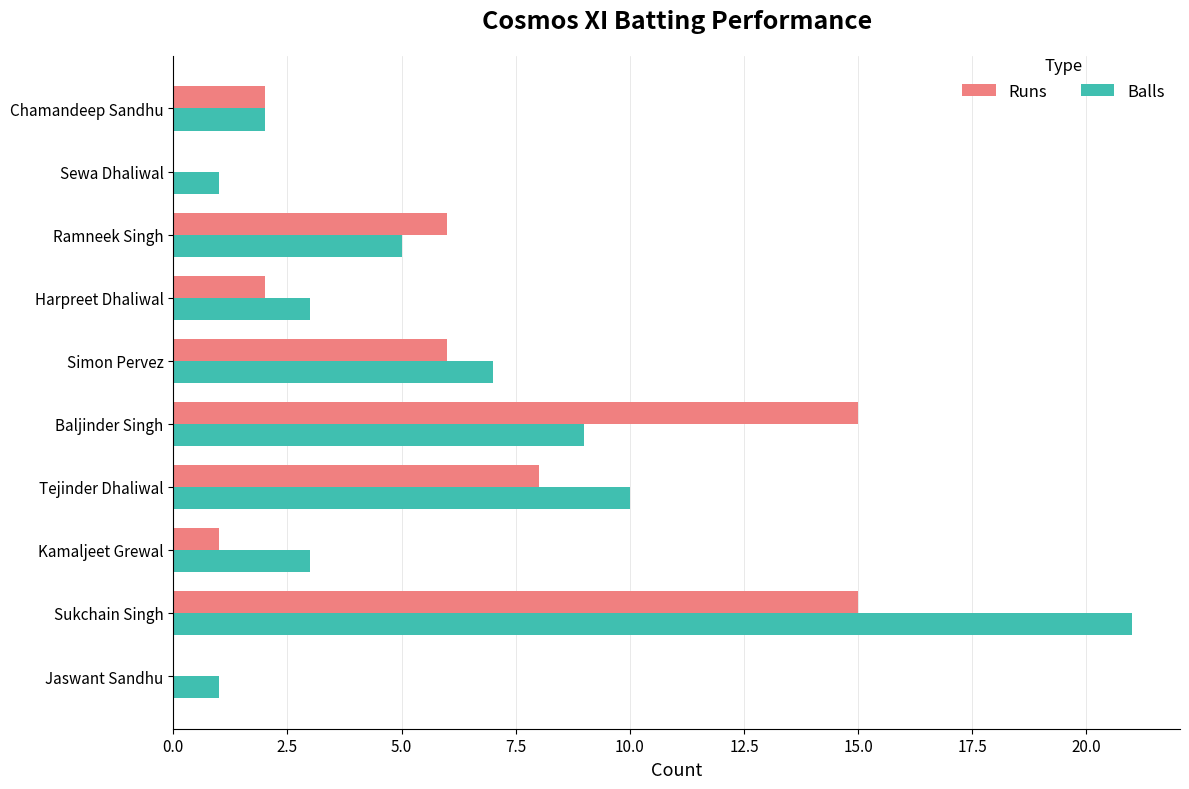

Which series changed the most between Ramneek Singh and Chamandeep Sandhu?

Runs